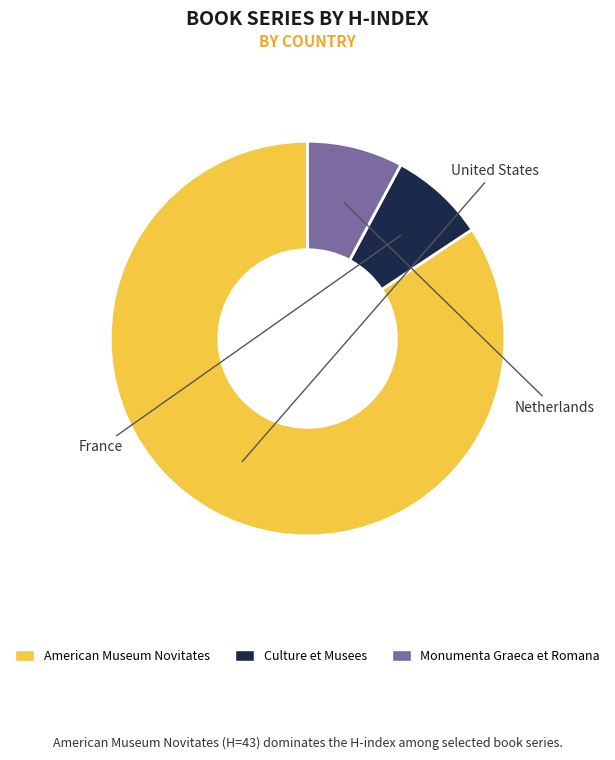

True or false: American Museum Novitates accounts for 84% of the total.

True